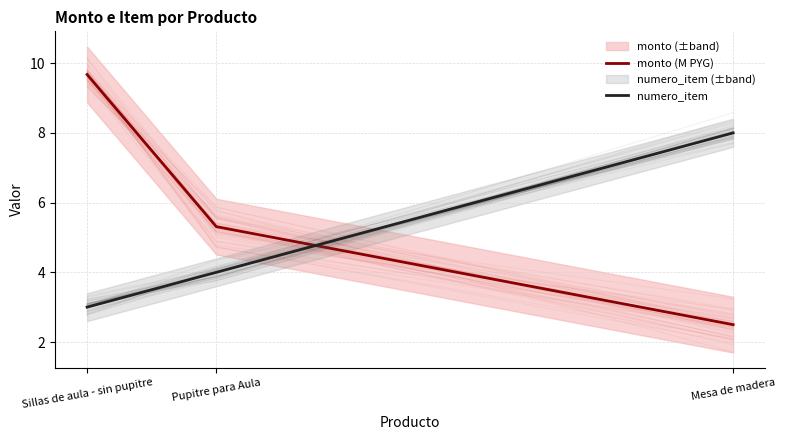

At which label does numero_item first exceed 4?

Mesa de madera